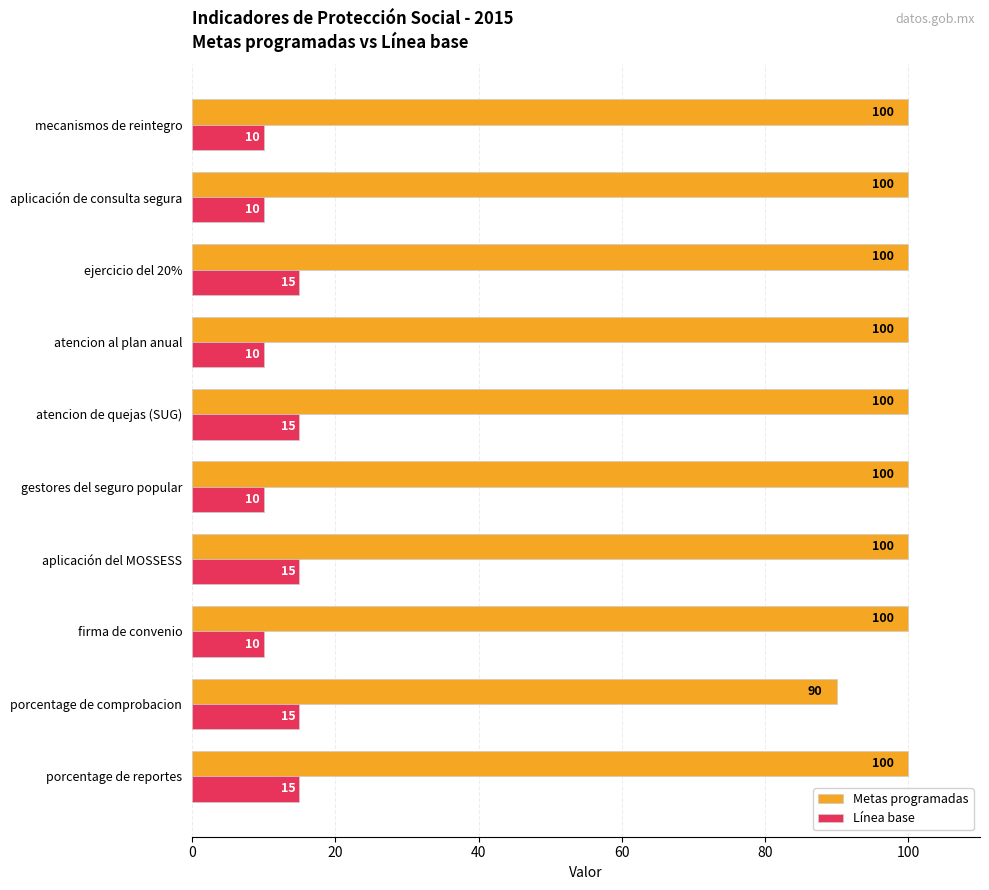

List the series in order of their overall mean, highest first.

Metas programadas, Línea base